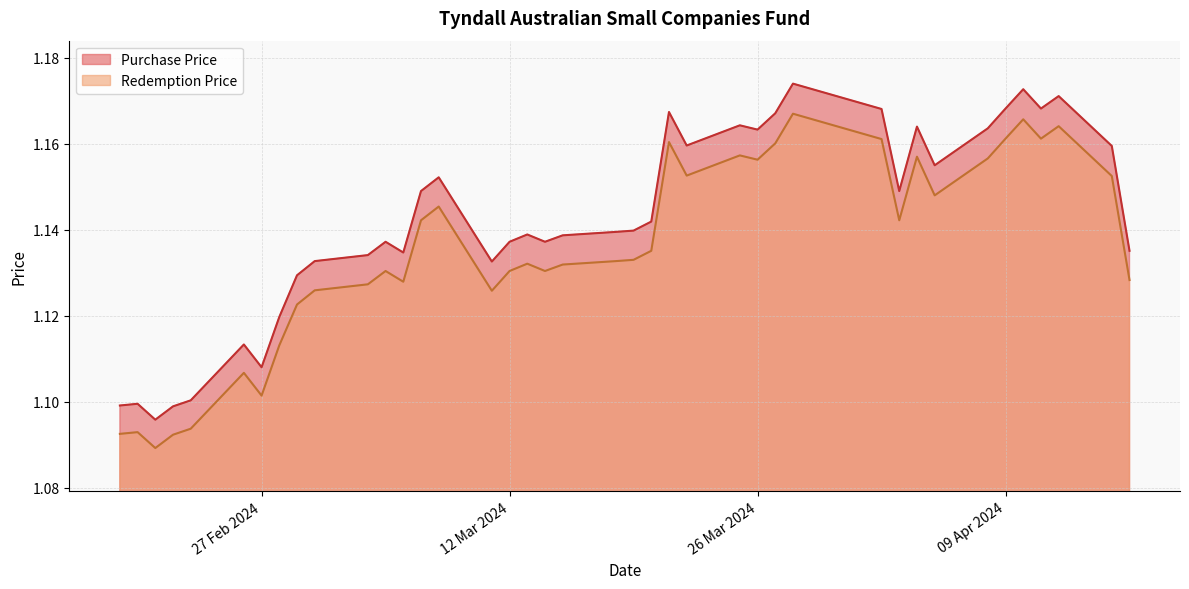

True or false: Redemption Price has more than 1 interior local peaks.

True